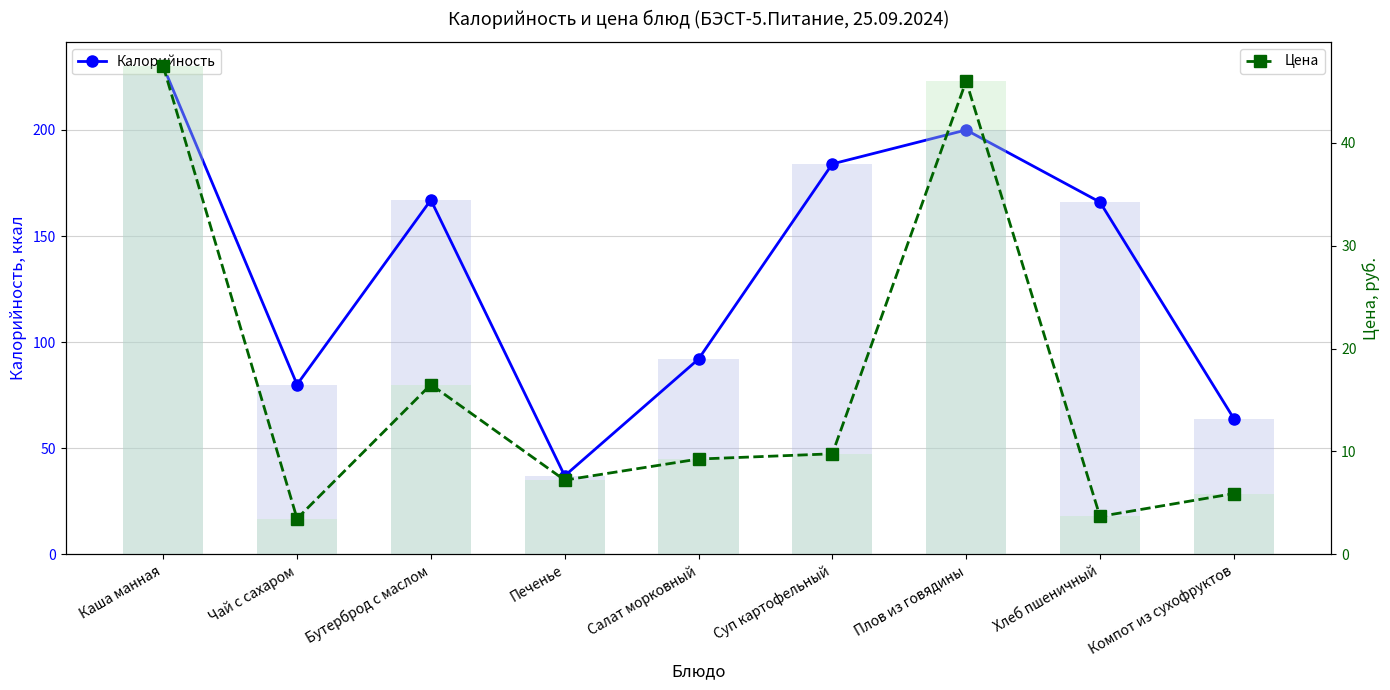

At which label does Калорийность reach its minimum?

Печенье